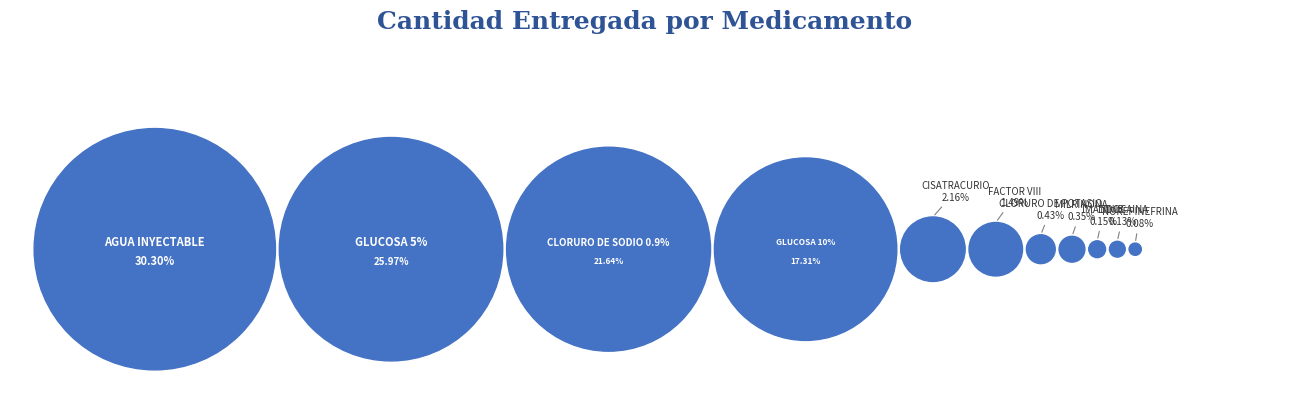

How many slices are in this pie chart?

11